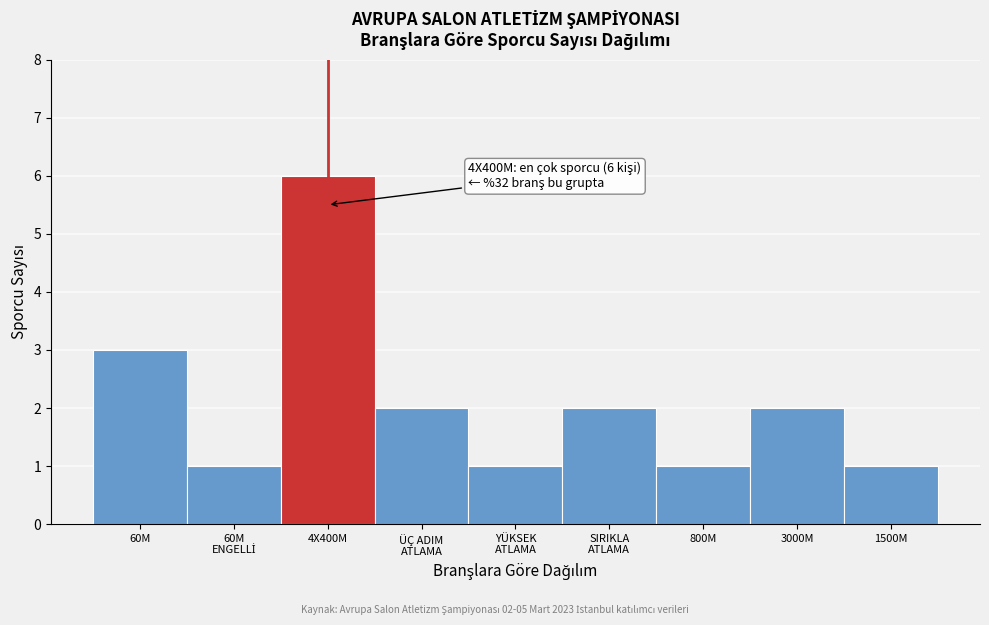

Reading right to left, what are all the values shown in this chart?

1	2	1	2	1	2	6	1	3